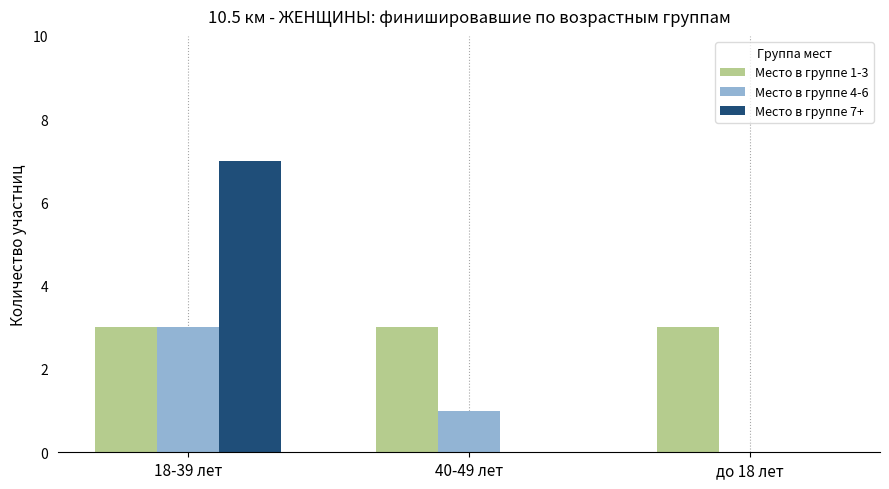

What is the greatest value displayed?

7